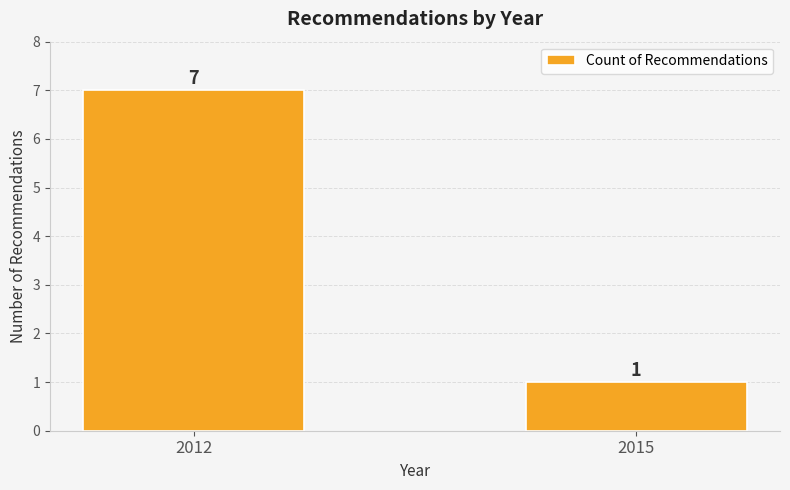

What is the value of the 1st bar from the left?

7